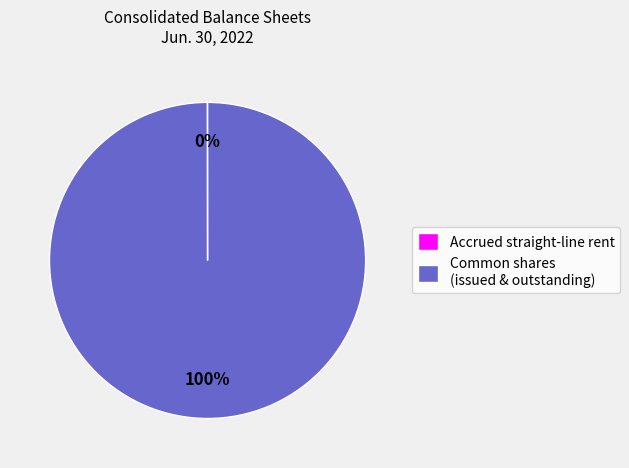

Which category has the biggest portion of the pie?

Common shares (issued & outstanding)